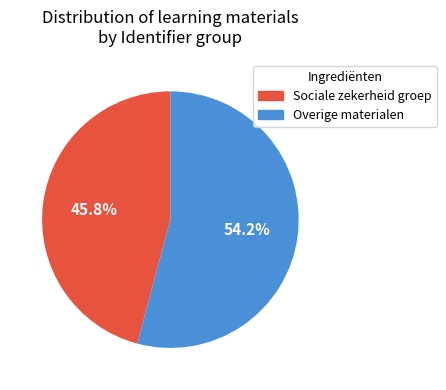

Rank the categories by value from highest to lowest.

Overige materialen, Sociale zekerheid groep